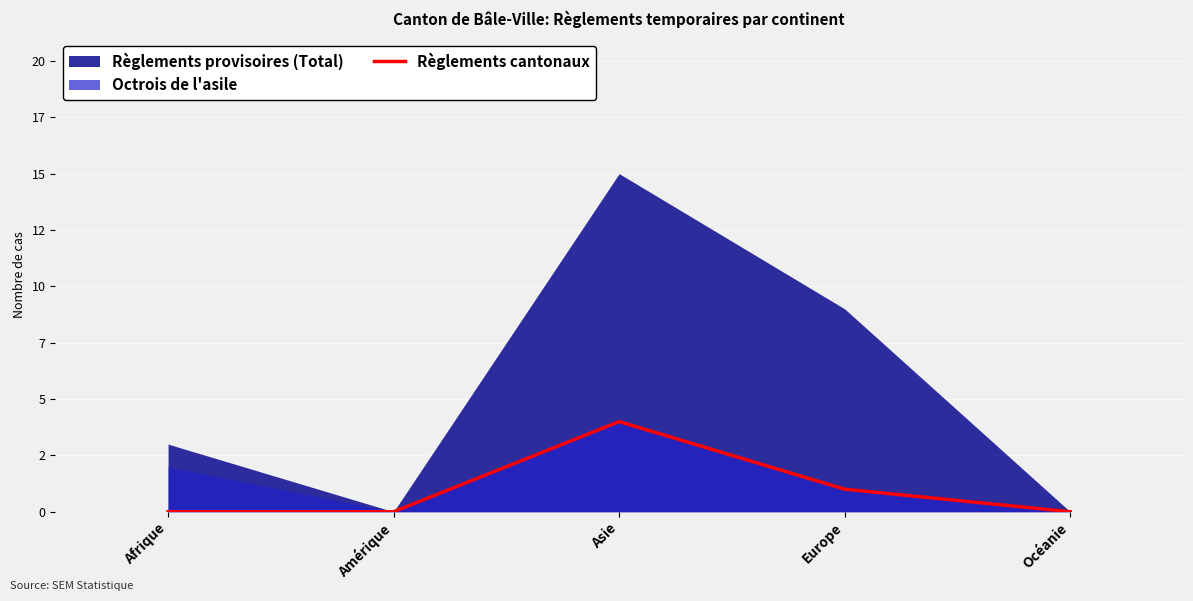

What is the sum of all values?

5